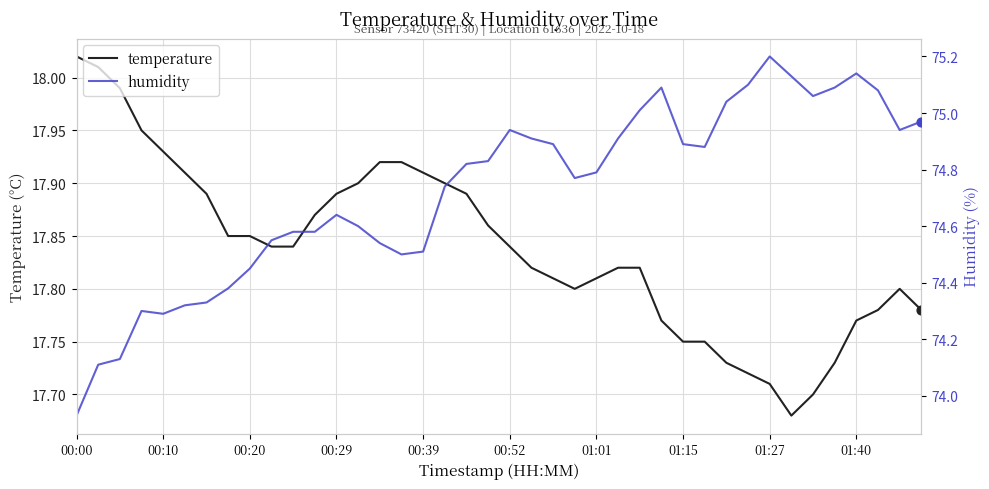

Is the value of temperature at 39 greater than the value of humidity at 00:39?

No